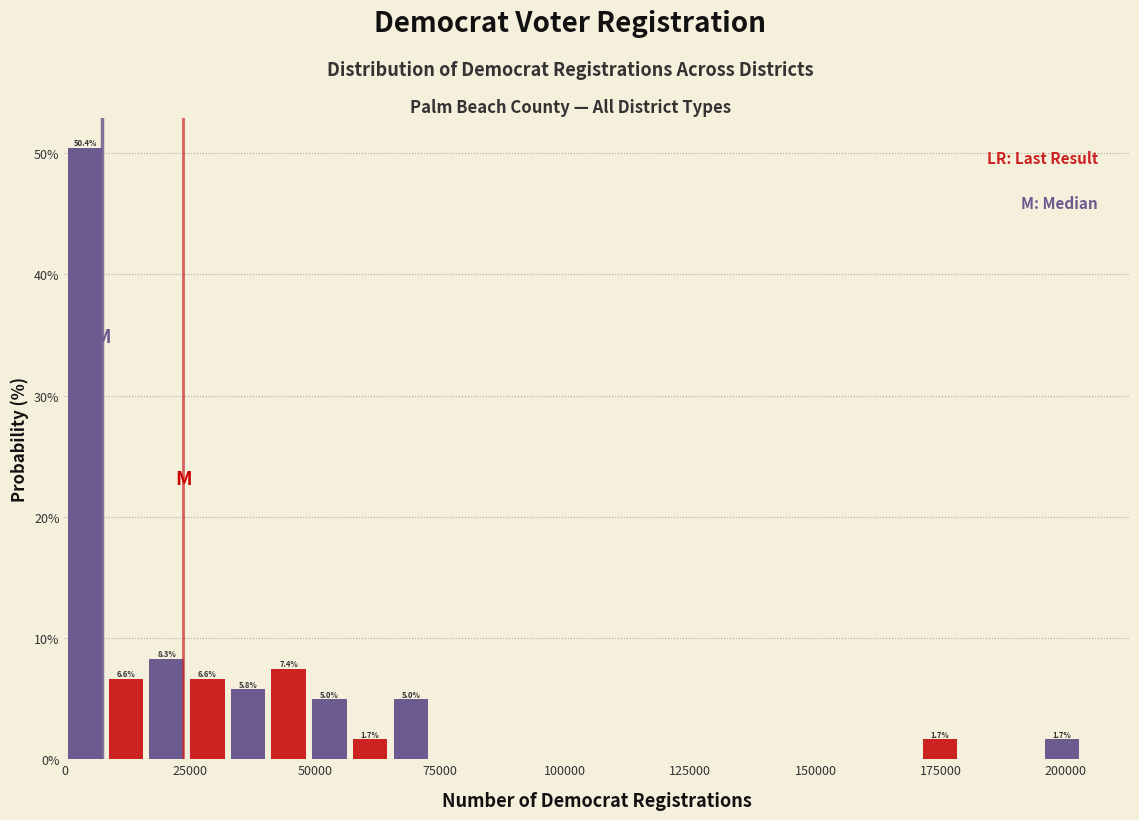

Read against the x-axis, roughly where is the centre of the tallest bar?

5000